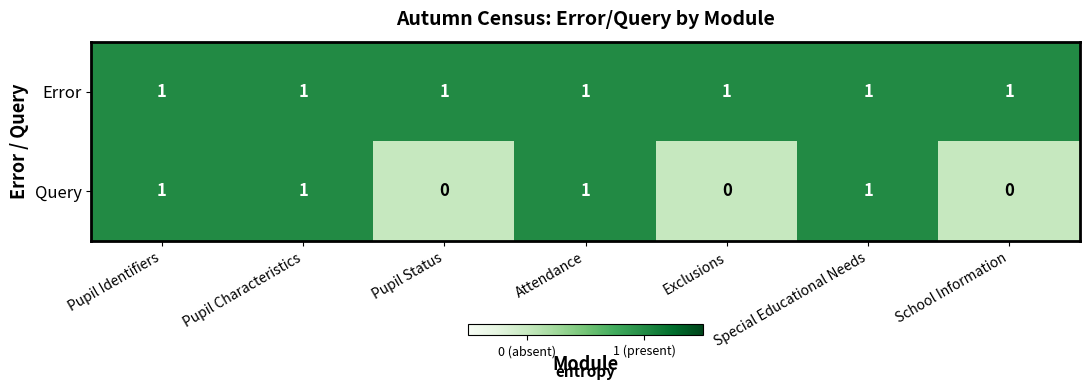

At Exclusions, list the series in order from largest to smallest.

Error, Query